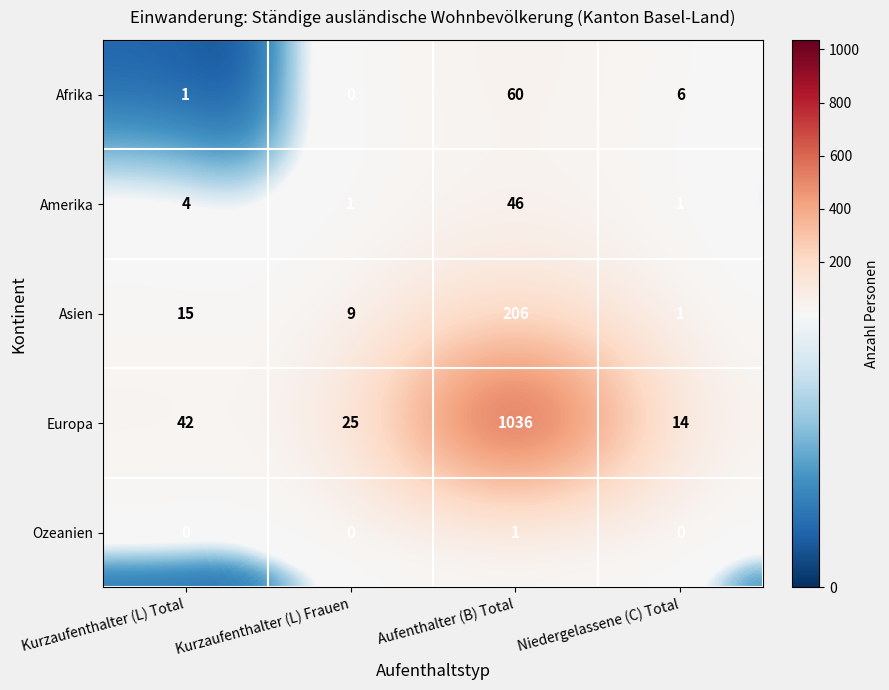

The Amerika series shows 4 at Kurzaufenthalter (L) Total. True or false?

True